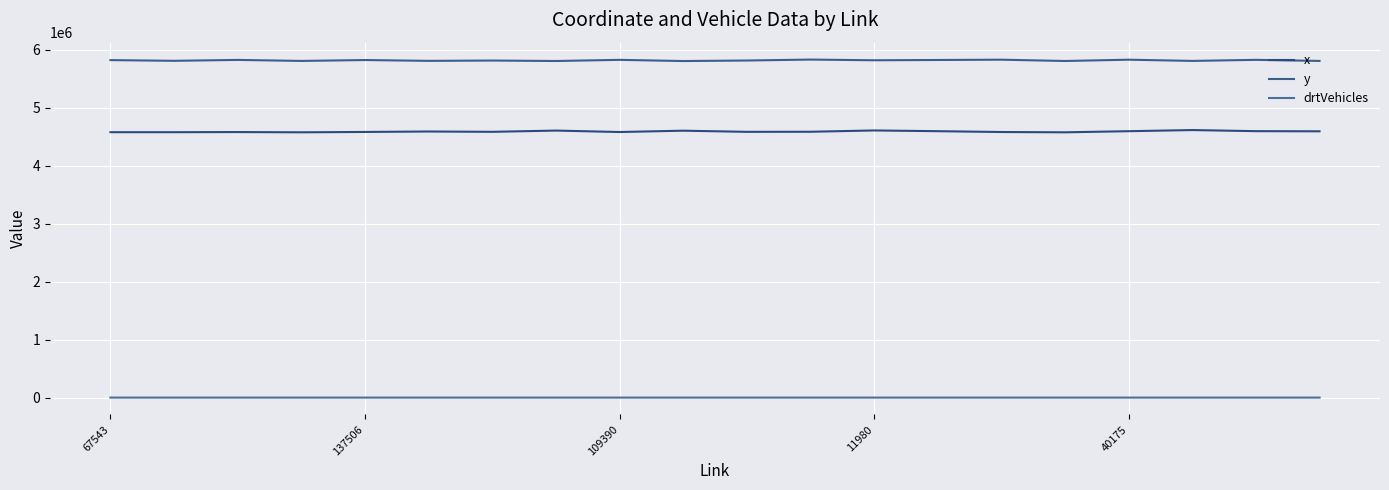

Is this an area chart (filled region under the line)?

No